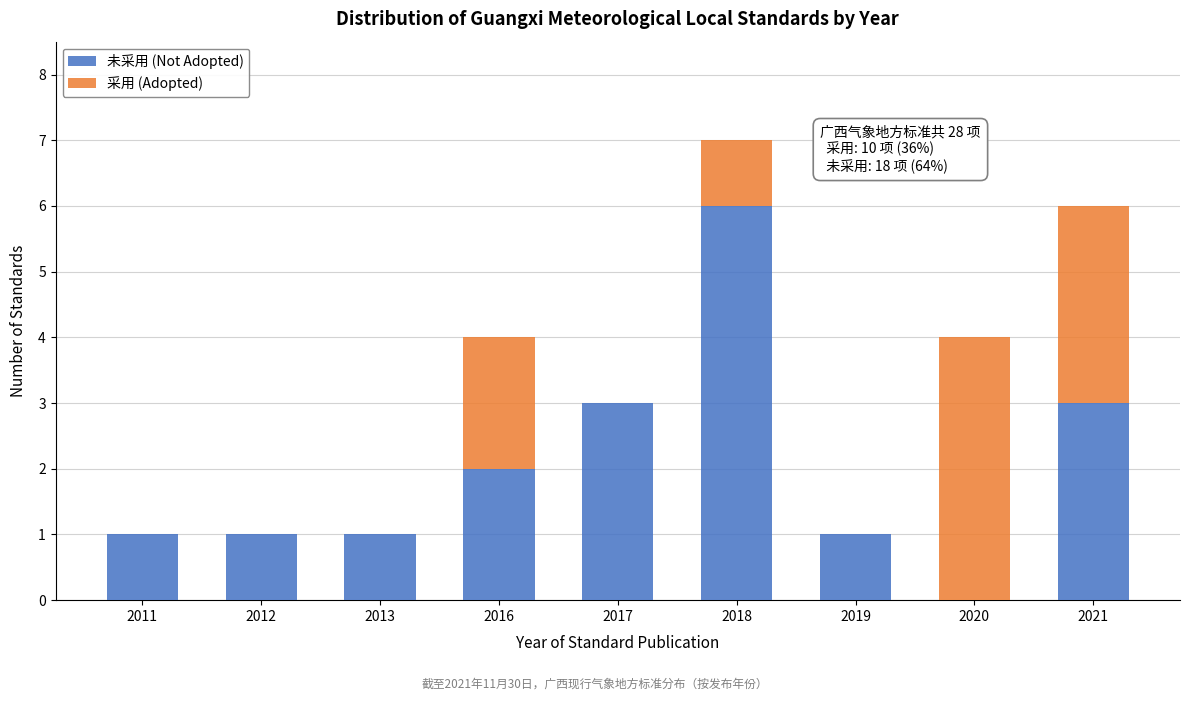

Reading left to right, what are the values for 未采用 (Not Adopted)?

2011=1	2012=1	2013=1	2016=2	2017=3	2018=6	2019=1	2020=0	2021=3